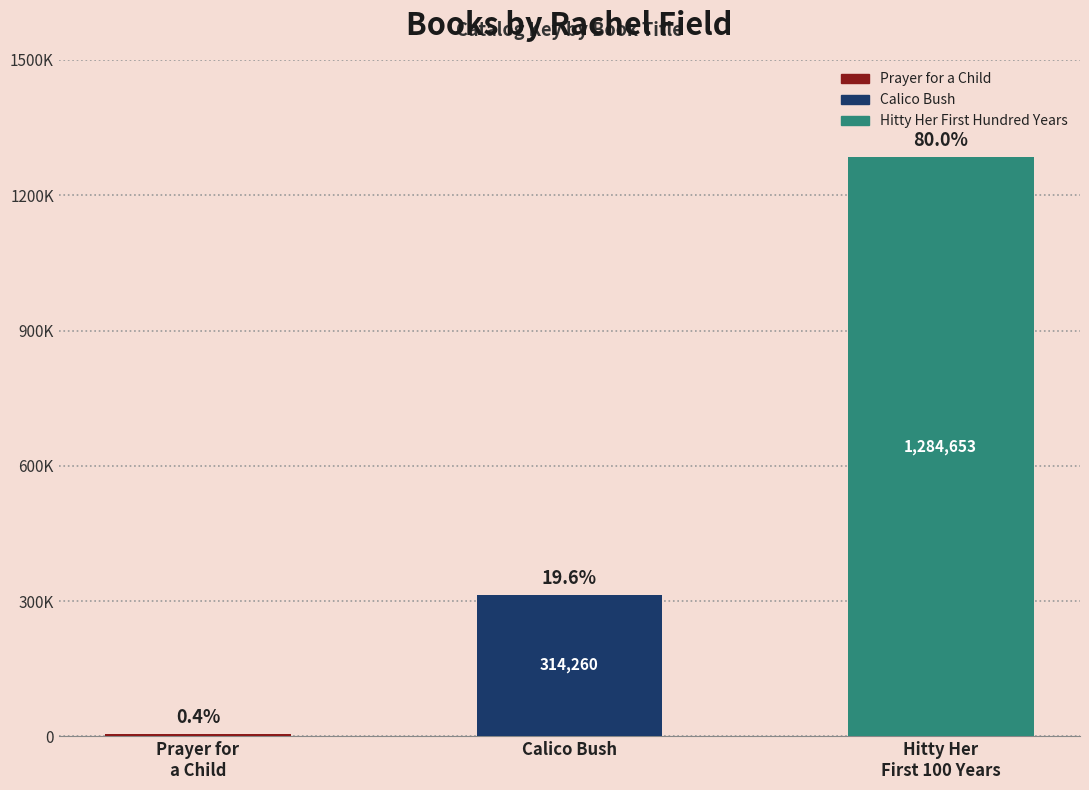

Are the bars horizontal?

No